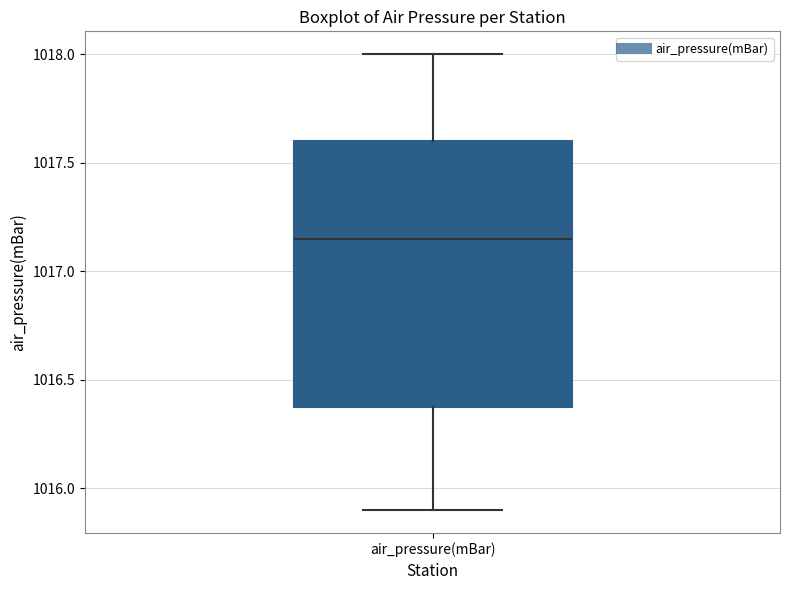

Transcribe this box plot: give where the median line is, the range the box spans, and where the two whiskers end, as read against the y-axis. The values are not printed on the chart, so give them approximately, as read against the axis.

median 1017.15, box 1016.40 to 1017.60, whiskers 1015.90 to 1018.00